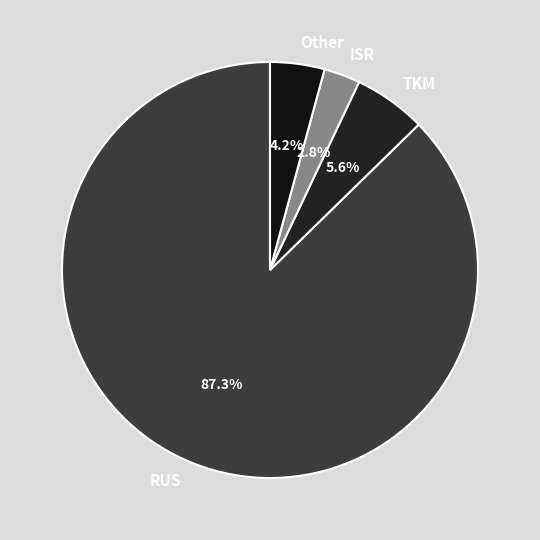

How many segments does this pie chart have?

4